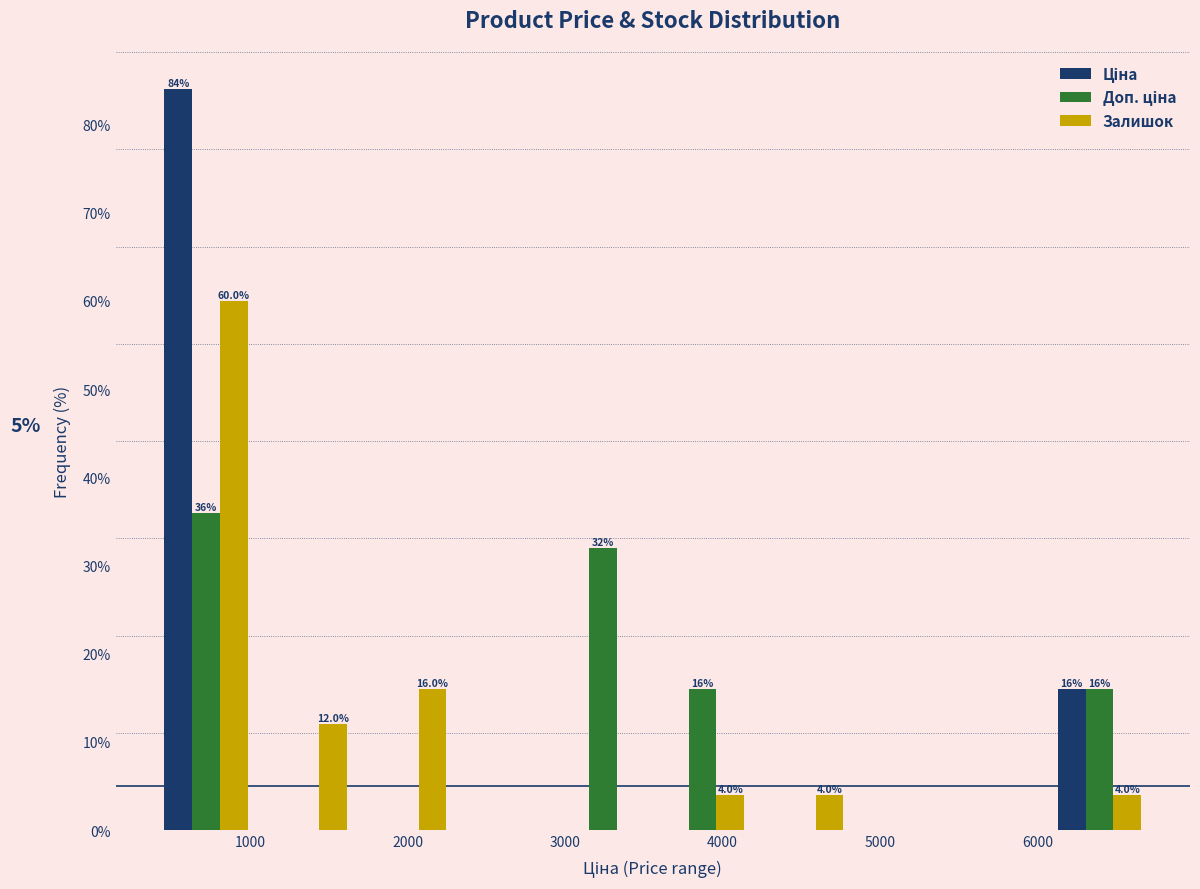

In the Залишок series, which range on the x-axis has the tallest bar?

400 to 1000